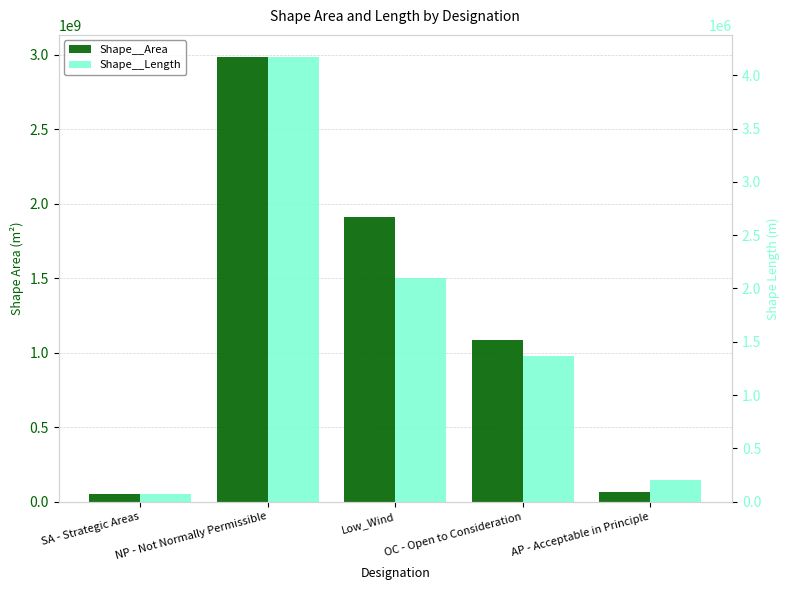

What is the difference between the maximum and minimum values in the Shape__Length series?

4098931.5